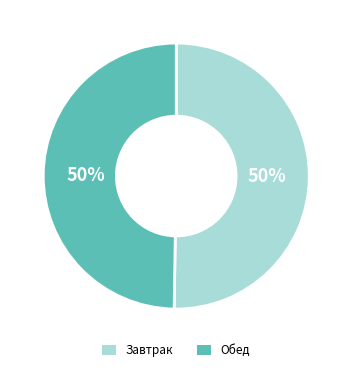

How many segments does this pie chart have?

2